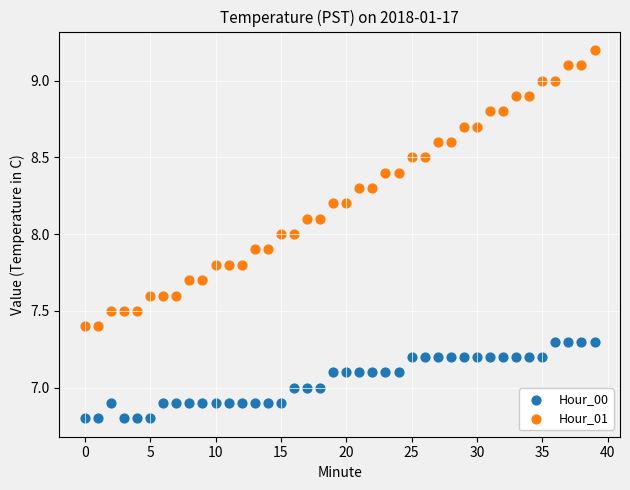

What are all the series names shown in the legend?

Hour_00, Hour_01